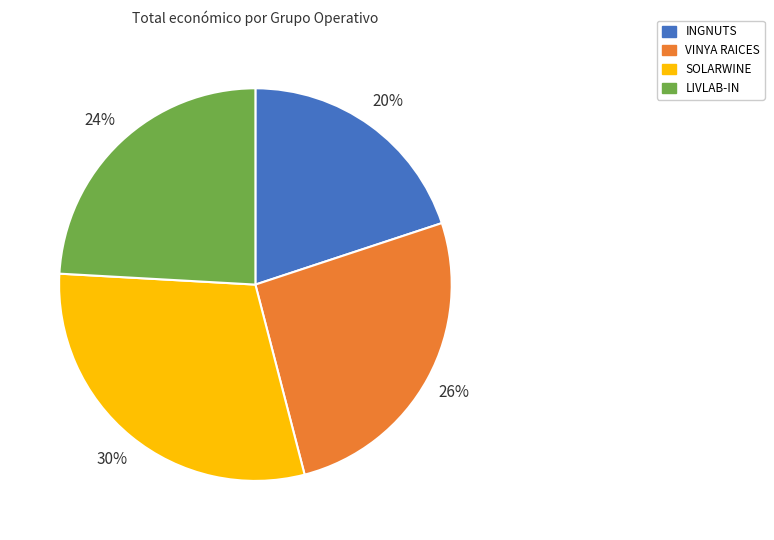

Rank the categories by value from highest to lowest.

SOLARWINE, VINYA RAICES, LIVLAB-IN, INGNUTS